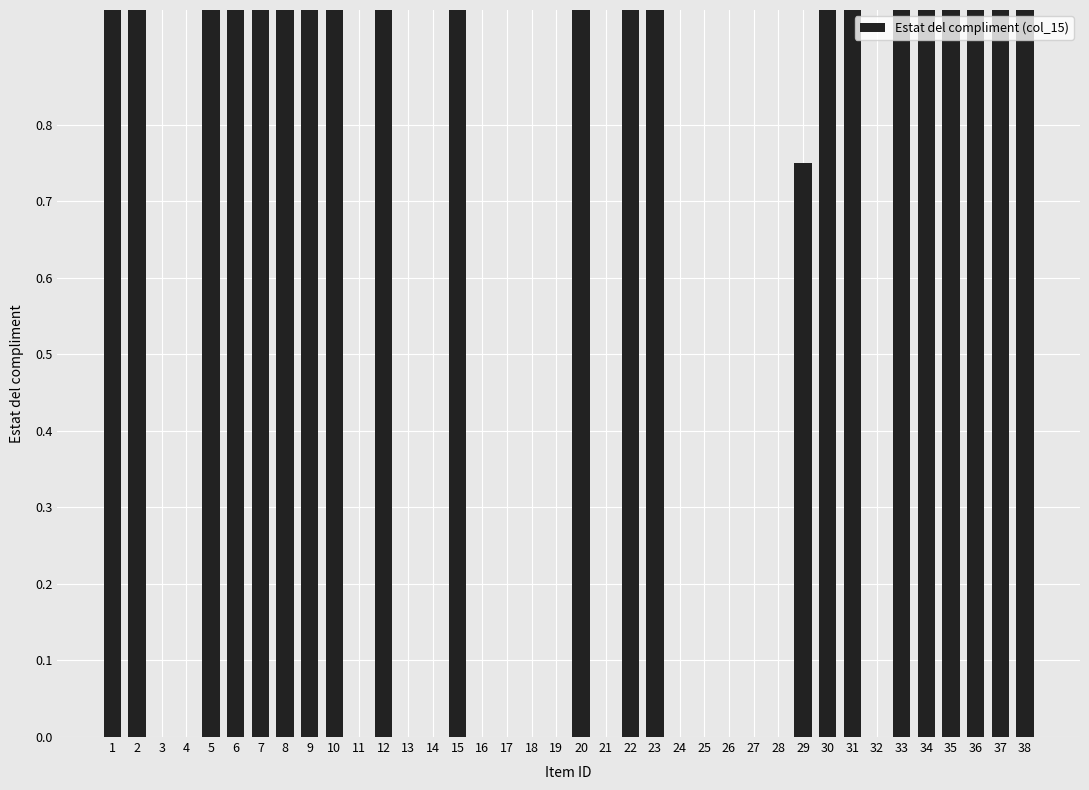

What is the maximum value shown in the chart?

1.0